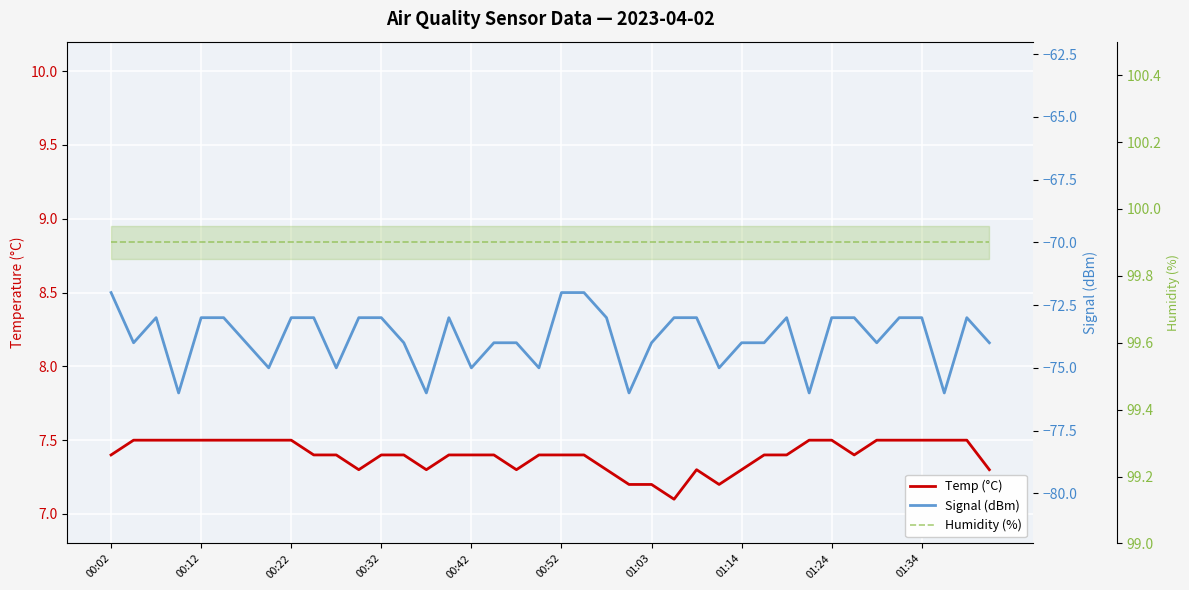

Rank the series by their maximum value, from lowest to highest.

Signal (dBm), Temp (°C), Humidity (%)